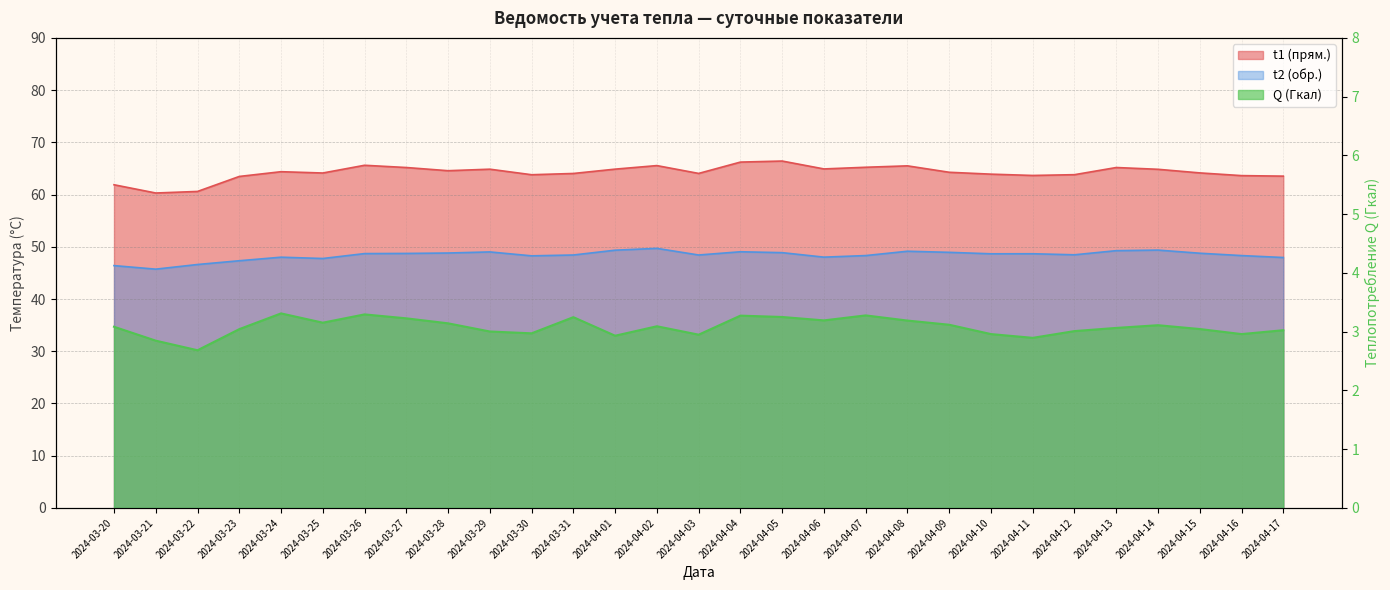

Reading left to right, list all the values displayed in this chart.

t1 (прям.): 61.9	60.3	60.6	63.5	64.4	64.1	65.6	65.2	64.6	64.9	63.8	64.0	64.9	65.5	64.0	66.2	66.4	64.9	65.2	65.5	64.3	63.9	63.7	63.8	65.2	64.8	64.2	63.6	63.5
t2 (обр.): 46.4	45.7	46.6	47.3	48.0	47.8	48.7	48.7	48.8	49.0	48.3	48.4	49.4	49.7	48.4	49.0	48.9	48.0	48.3	49.1	48.9	48.7	48.7	48.5	49.3	49.4	48.8	48.3	48.0
Q (Гкал): 3.1	2.8	2.7	3.0	3.3	3.2	3.3	3.2	3.1	3.0	3.0	3.2	2.9	3.1	2.9	3.3	3.2	3.2	3.3	3.2	3.1	3.0	2.9	3.0	3.1	3.1	3.0	3.0	3.0